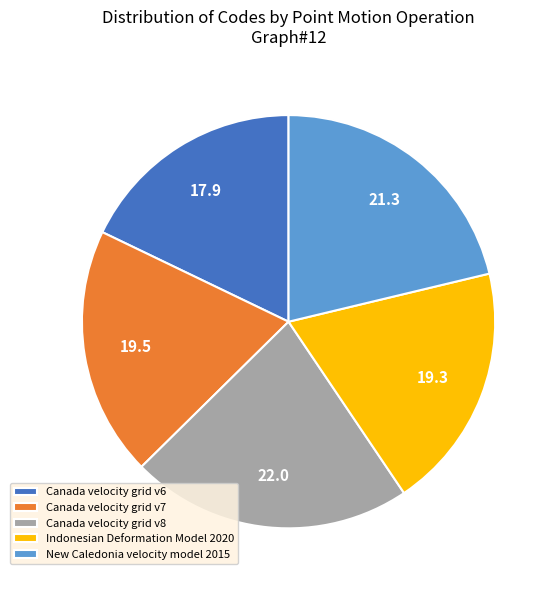

Is it true that New Caledonia velocity model 2015 is 32% of the pie?

False